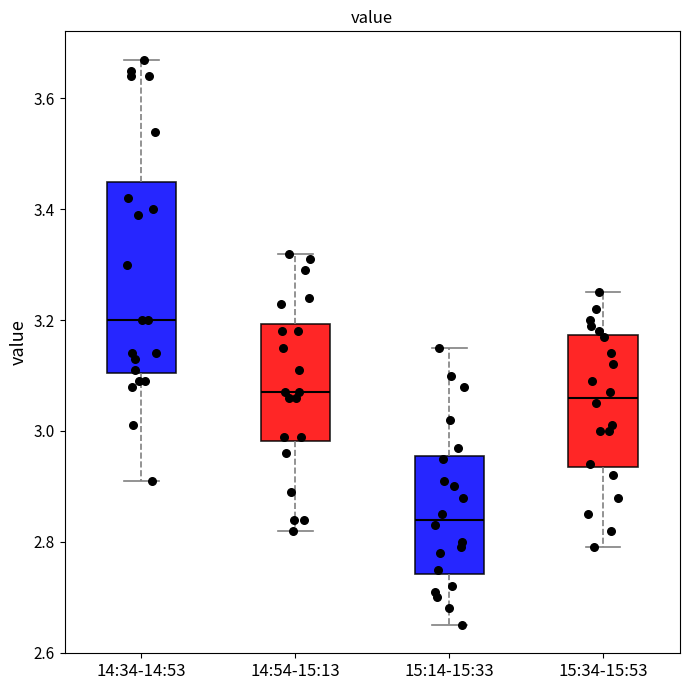

Where is the upper edge of the box for 14:54-15:13 on the y-axis? The values are not printed on the chart, so give them approximately, as read against the axis.

3.20